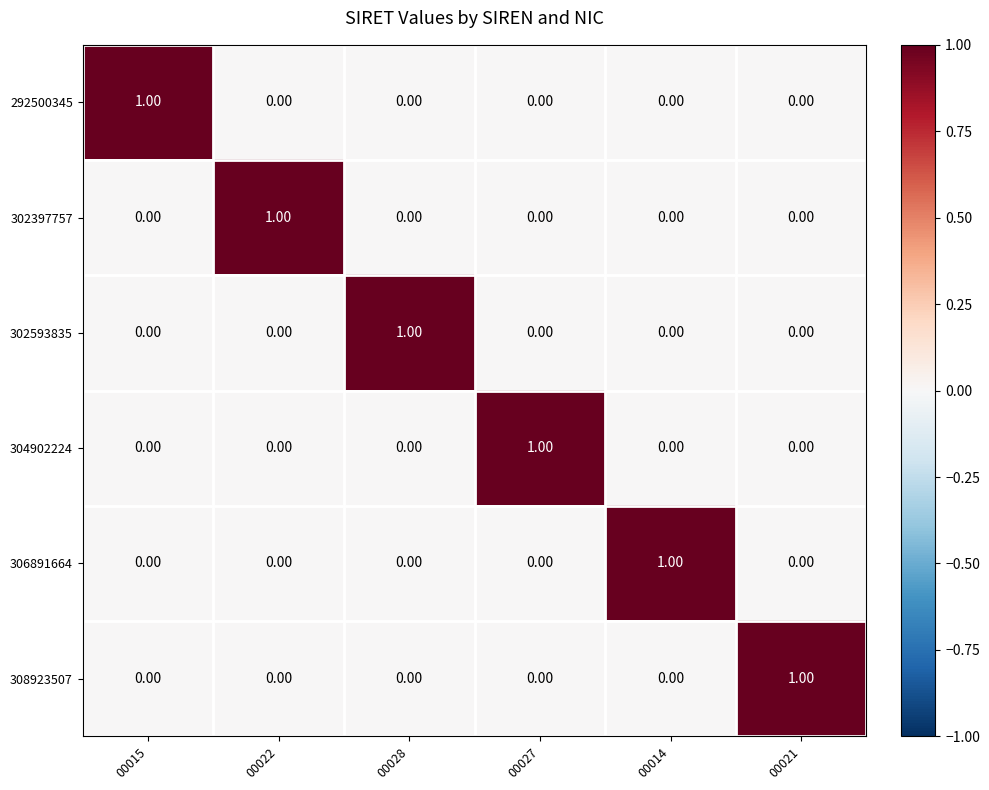

At how many categories does at least one series exceed 0?

6